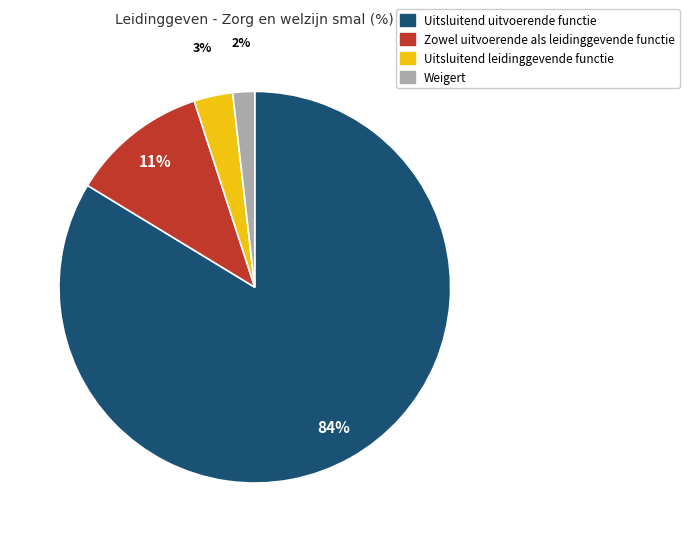

How many segments does this pie chart have?

4